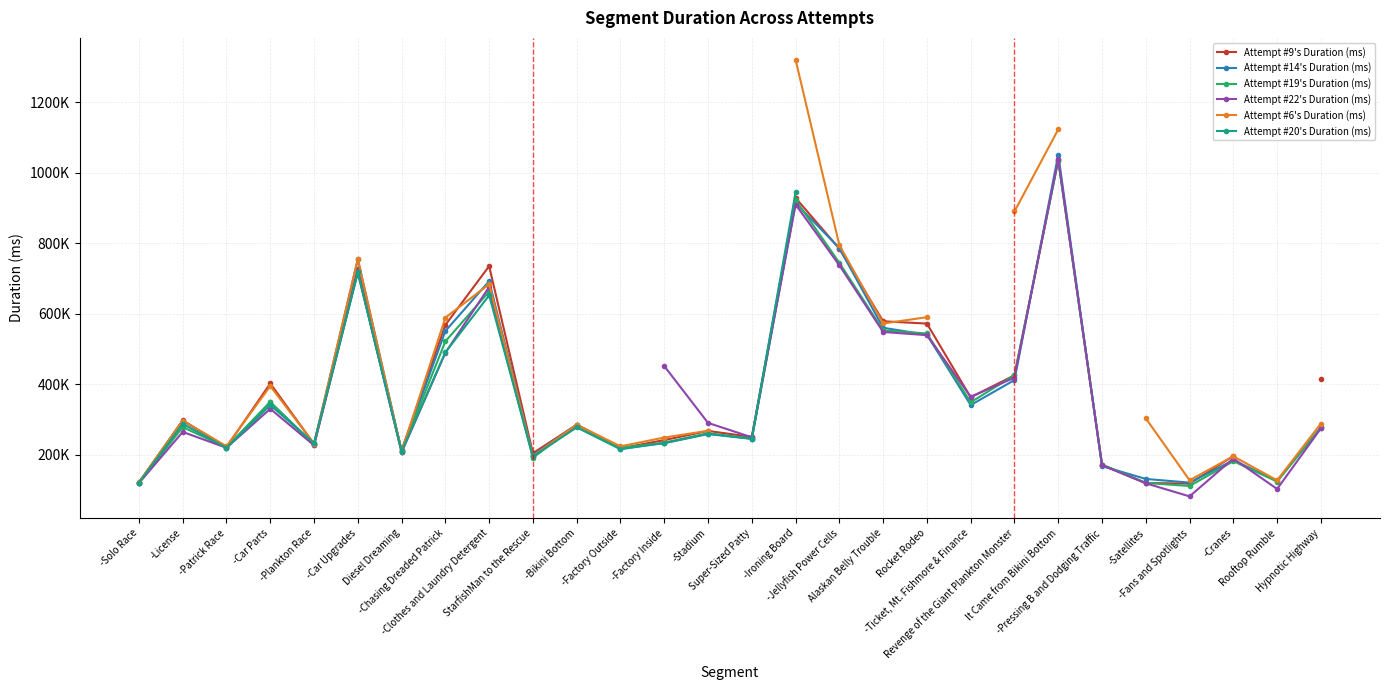

What is the smallest value displayed?

81639.0